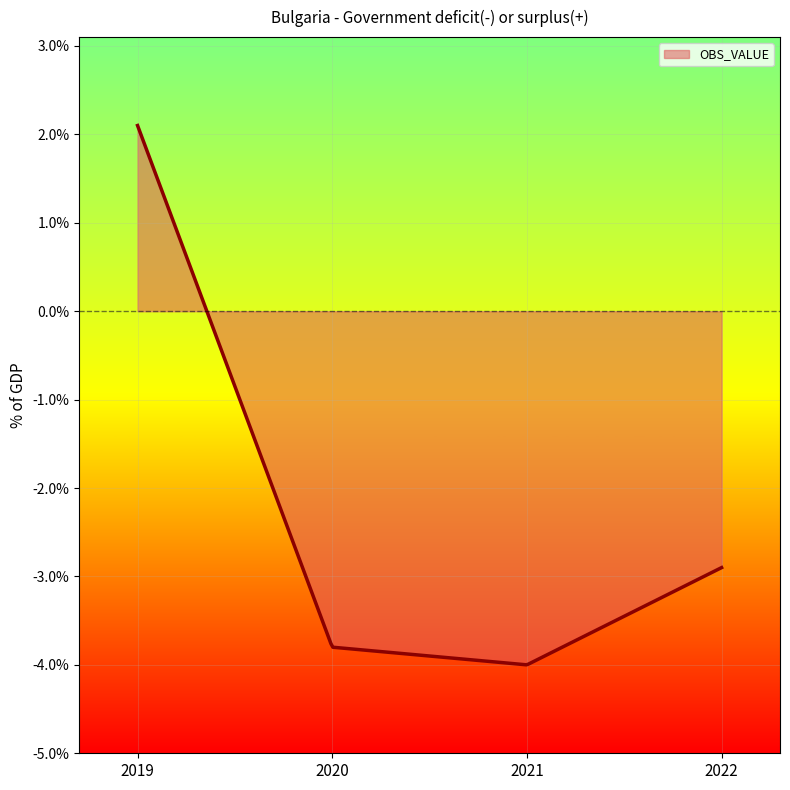

Rank the categories by value from lowest to highest.

2021, 2020, 2022, 2019